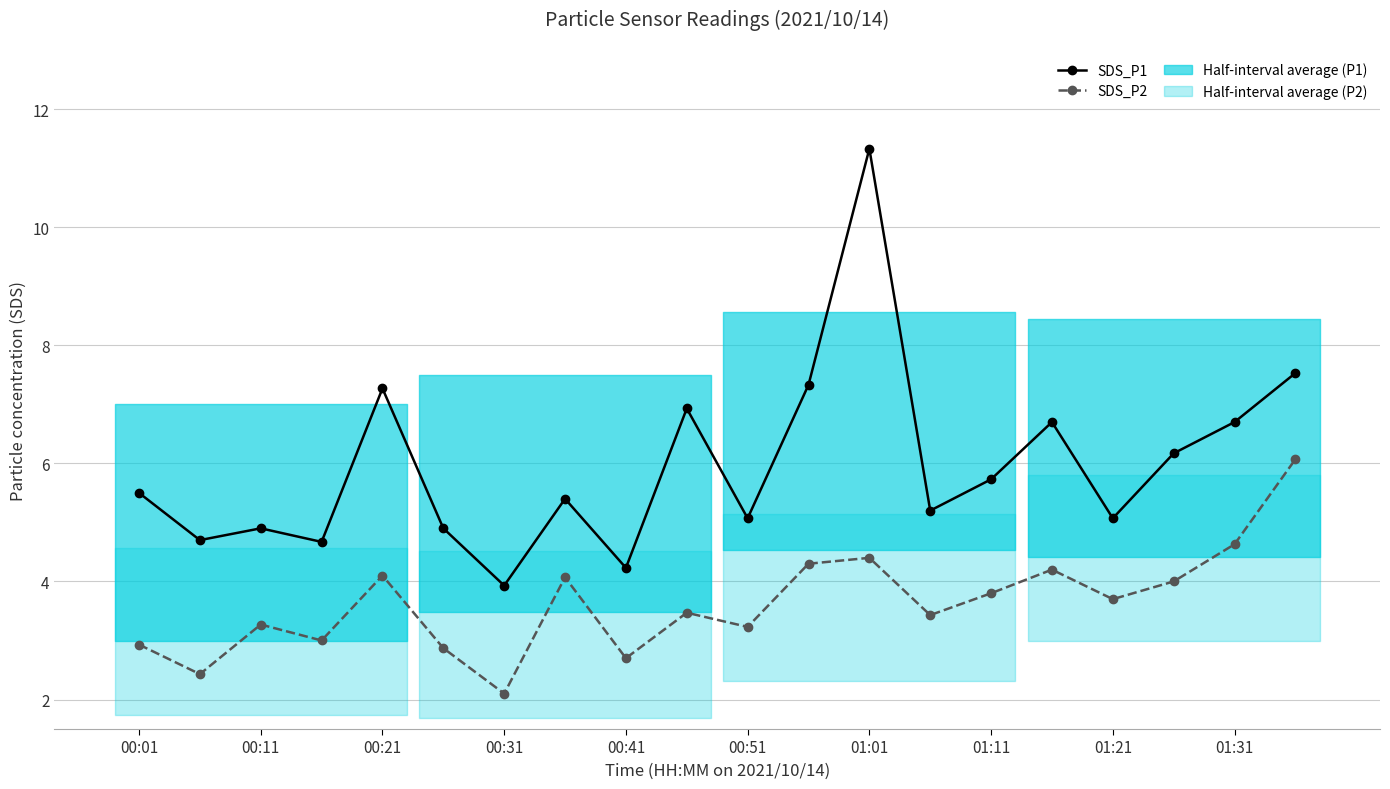

Does the chart have visible grid lines?

Yes